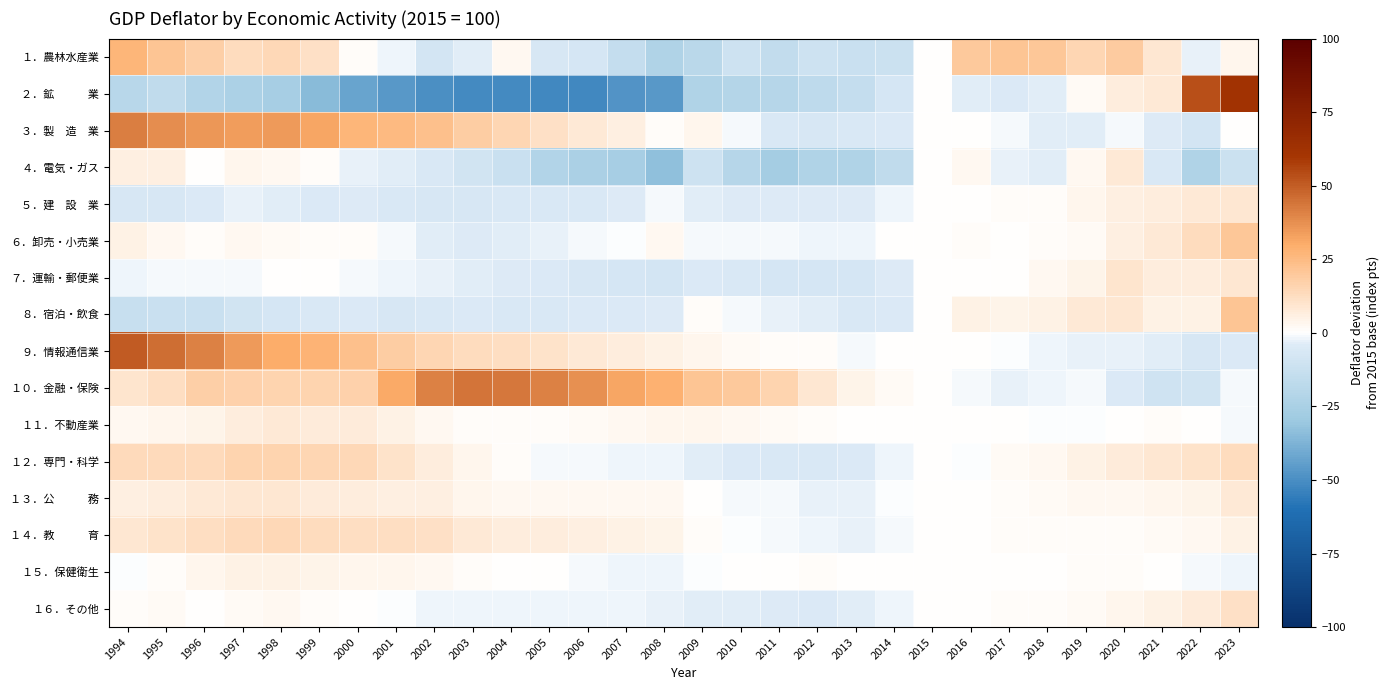

What is the difference between the highest and lowest values at 2013?

26.5